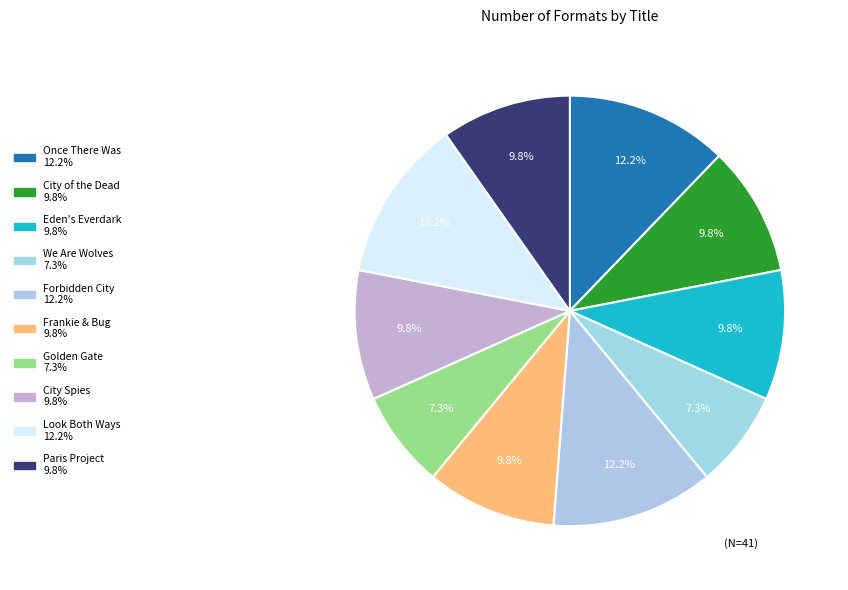

To the nearest percent, what is the difference between the Eden's Everdark and Golden Gate slice percentages?

2%